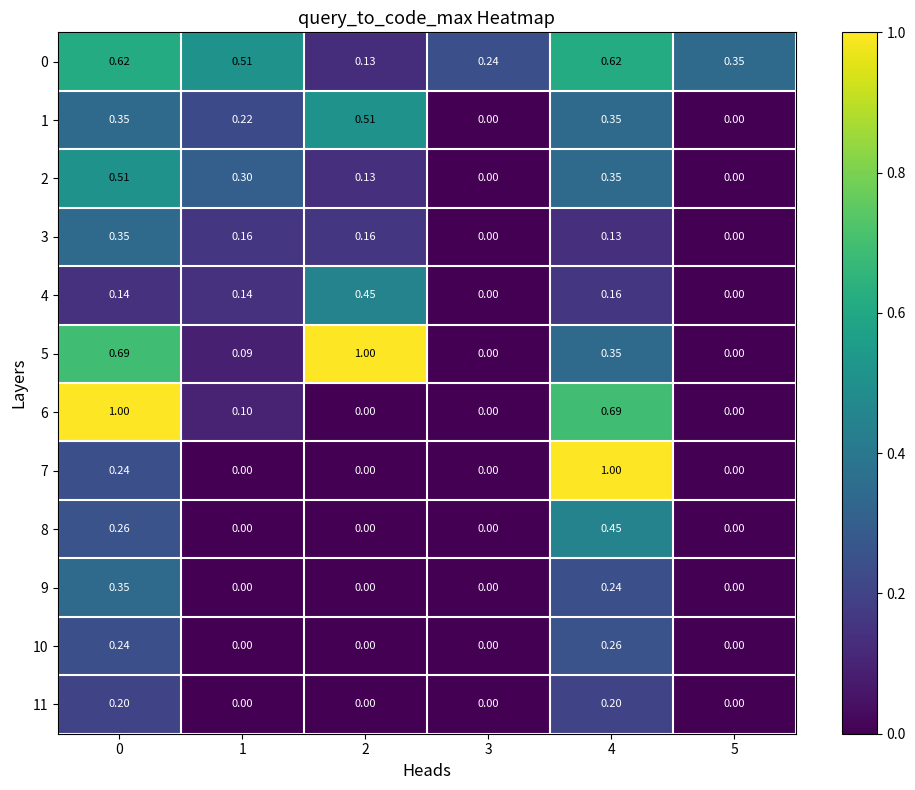

How many data points does each series have?

6